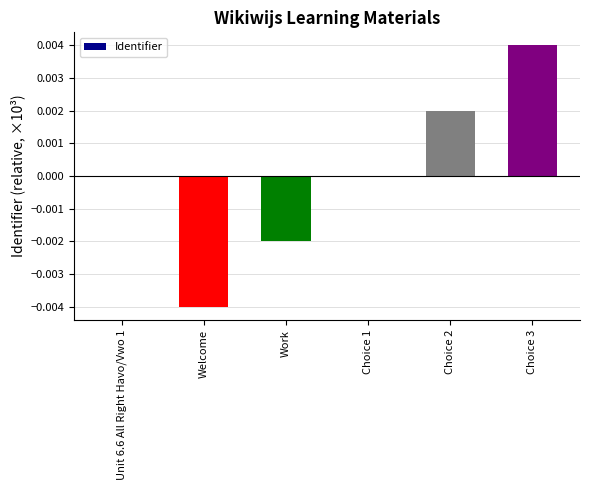

The chart shows a value of -0.0 at Work. True or false?

True